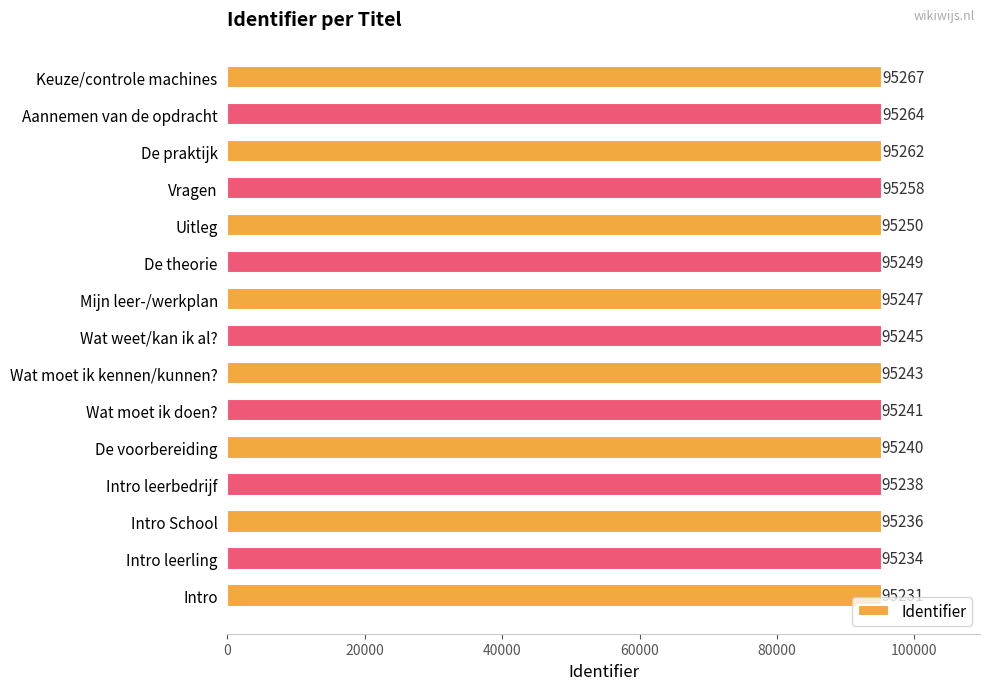

True or false: the data shows 142522 at De theorie.

False